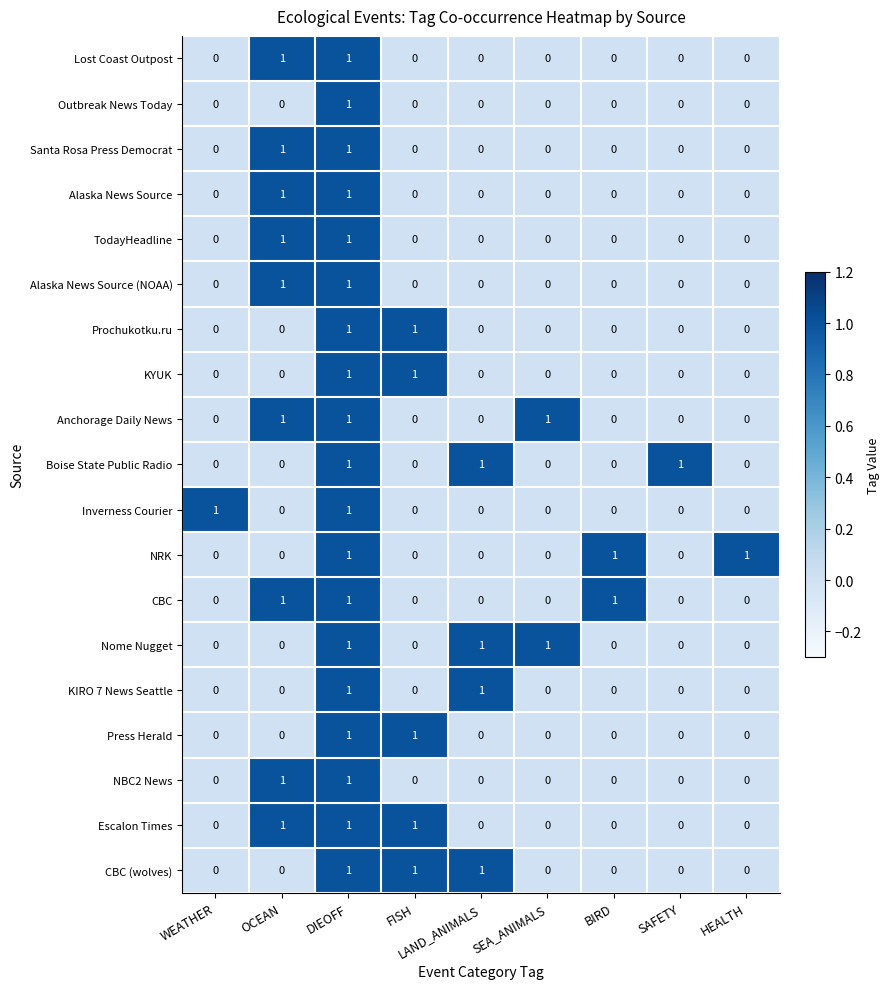

Count the CBC (wolves) values in the range 0 to 1.

9